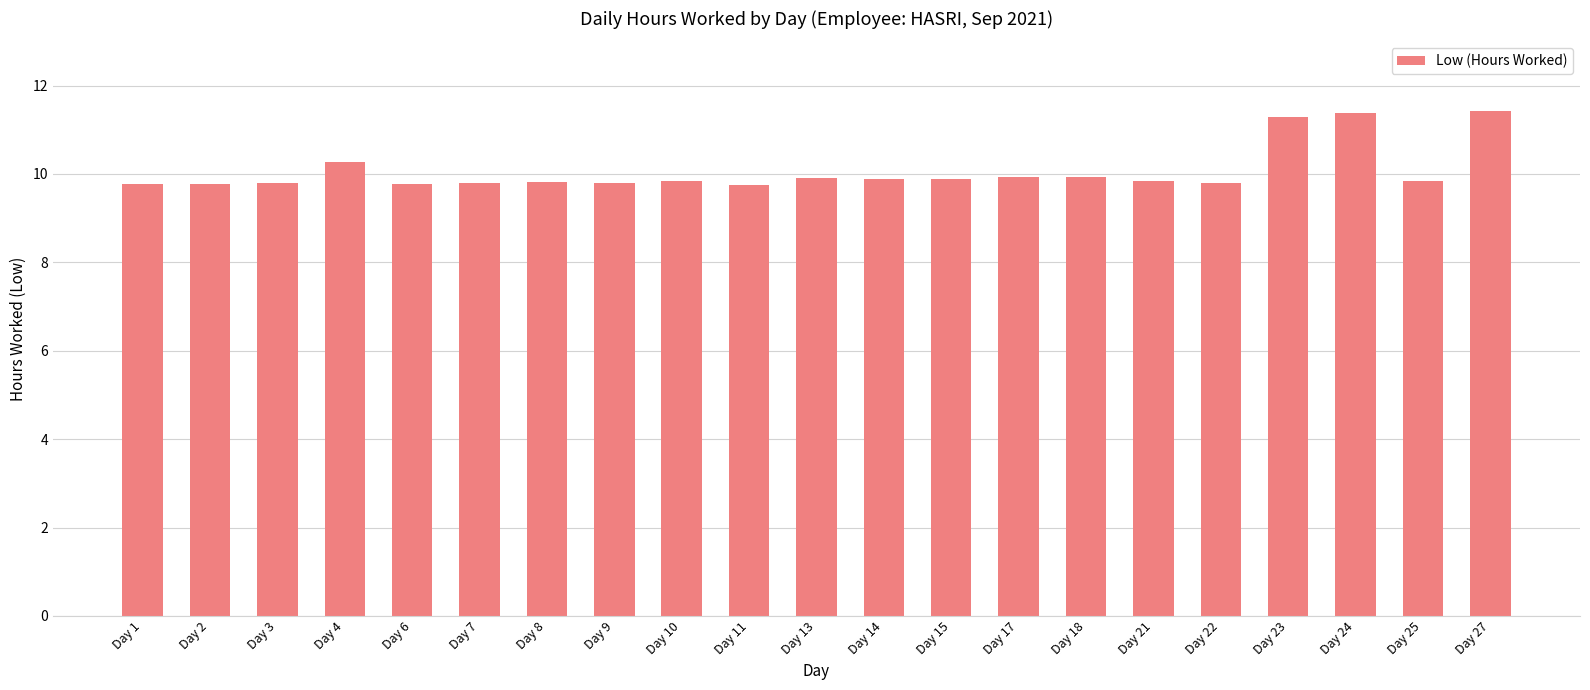

What is the difference between the maximum and minimum values?

1.7